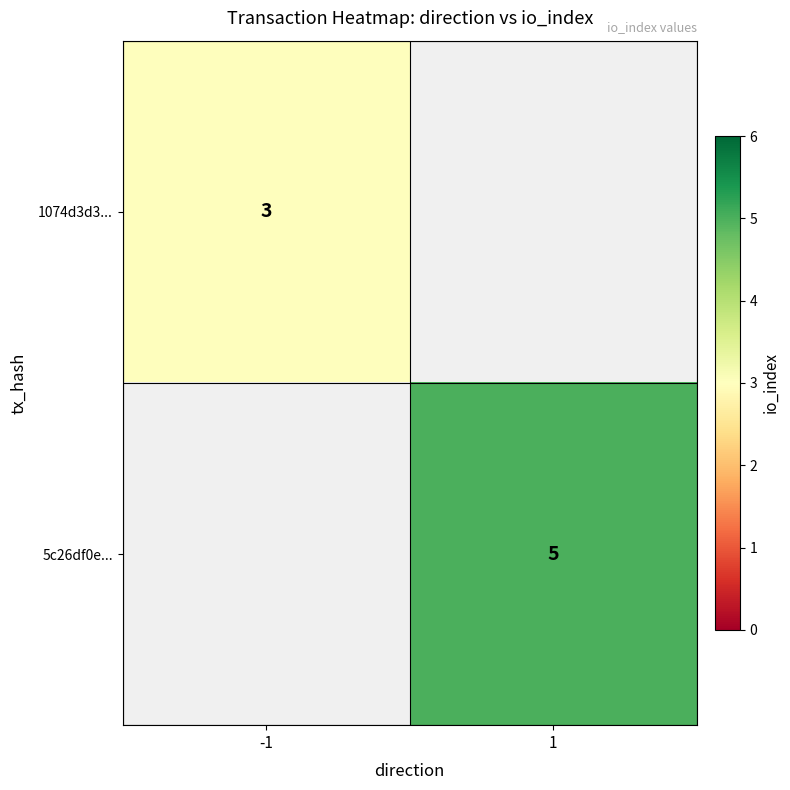

True or false: 1074d3d3... has a value of 1 at -1.

False